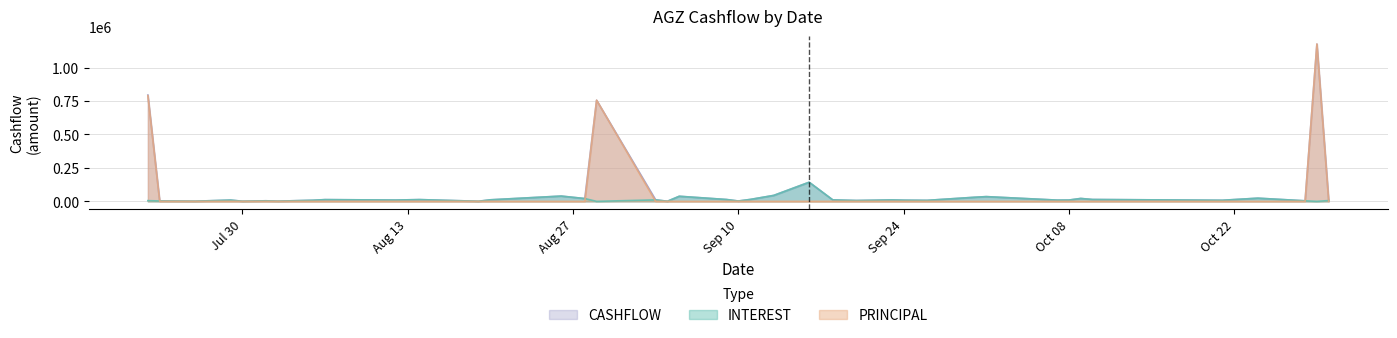

List the series in order of their overall mean, lowest first.

INTEREST, PRINCIPAL, CASHFLOW